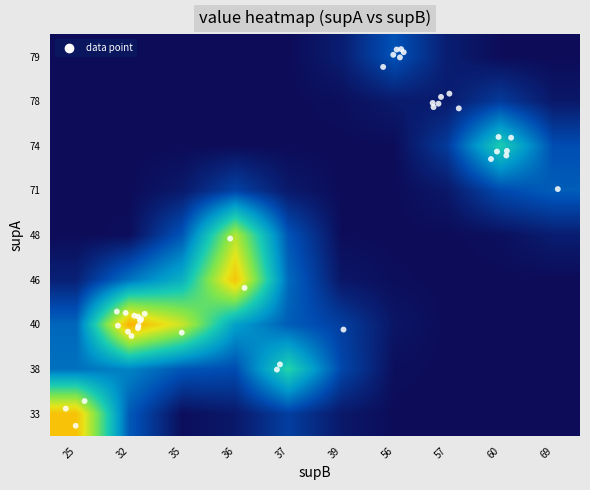

Reading right to left, list all the values displayed in this chart.

33: 69=0.4	60=0.4	57=0.4	56=0.4	39=0.4	37=0.4	36=0.4	35=0.4	32=0.4	25=0.4
38: 69=0.4	60=0.4	57=0.4	56=0.4	39=0.4	37=0.4	36=0.4	35=0.4	32=0.4	25=0.4
40: 69=0.4	60=0.4	57=0.4	56=0.4	39=0.4	37=0.4	36=0.4	35=0.4	32=0.4	25=0.4
46: 69=0.4	60=0.4	57=0.4	56=0.4	39=0.4	37=0.4	36=0.4	35=0.4	32=0.4	25=0.4
48: 69=0.4	60=0.4	57=0.4	56=0.4	39=0.4	37=0.4	36=0.4	35=0.4	32=0.4	25=0.4
71: 69=0.4	60=0.4	57=0.4	56=0.4	39=0.4	37=0.4	36=0.4	35=0.4	32=0.4	25=0.4
74: 69=0.4	60=0.4	57=0.4	56=0.4	39=0.4	37=0.4	36=0.4	35=0.4	32=0.4	25=0.4
78: 69=0.4	60=0.4	57=0.4	56=0.4	39=0.4	37=0.4	36=0.4	35=0.4	32=0.4	25=0.4
79: 69=0.4	60=0.4	57=0.4	56=0.4	39=0.4	37=0.4	36=0.4	35=0.4	32=0.4	25=0.4